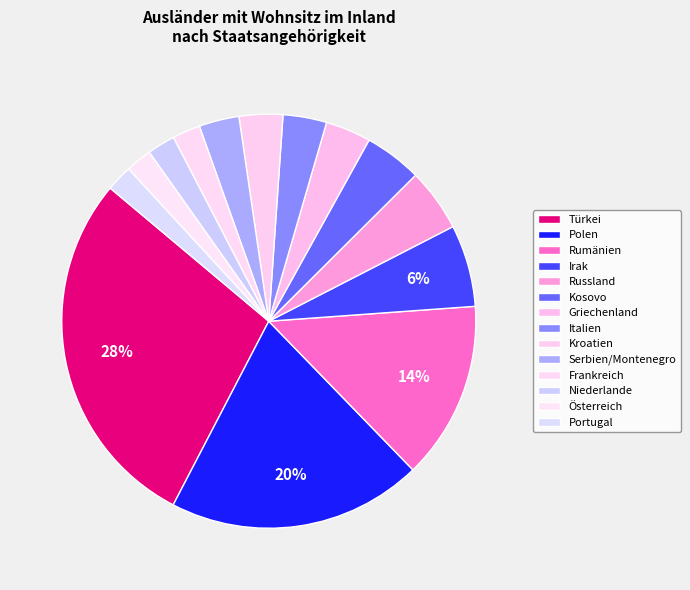

What is the largest slice in the pie chart?

Türkei